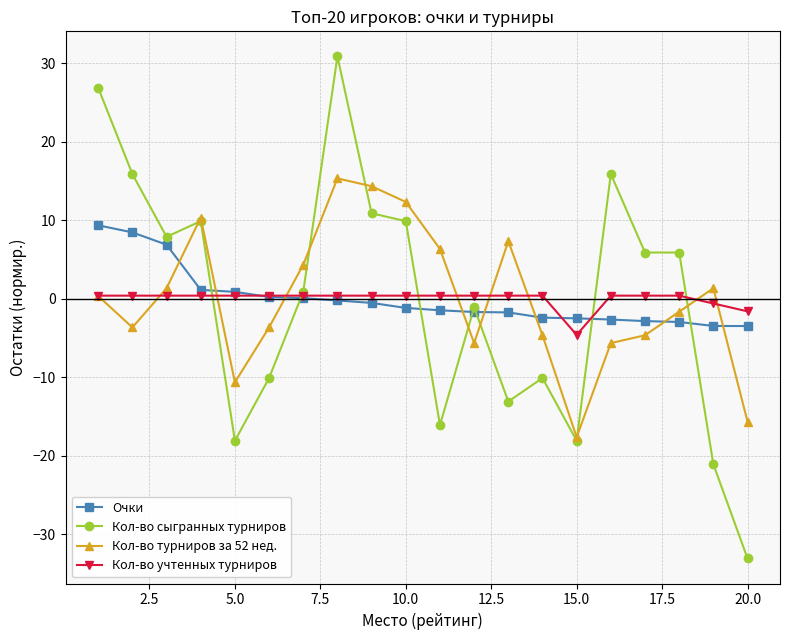

List the series in order of their peak value, lowest first.

Кол-во учтенных турниров, Очки, Кол-во турниров за 52 нед., Кол-во сыгранных турниров